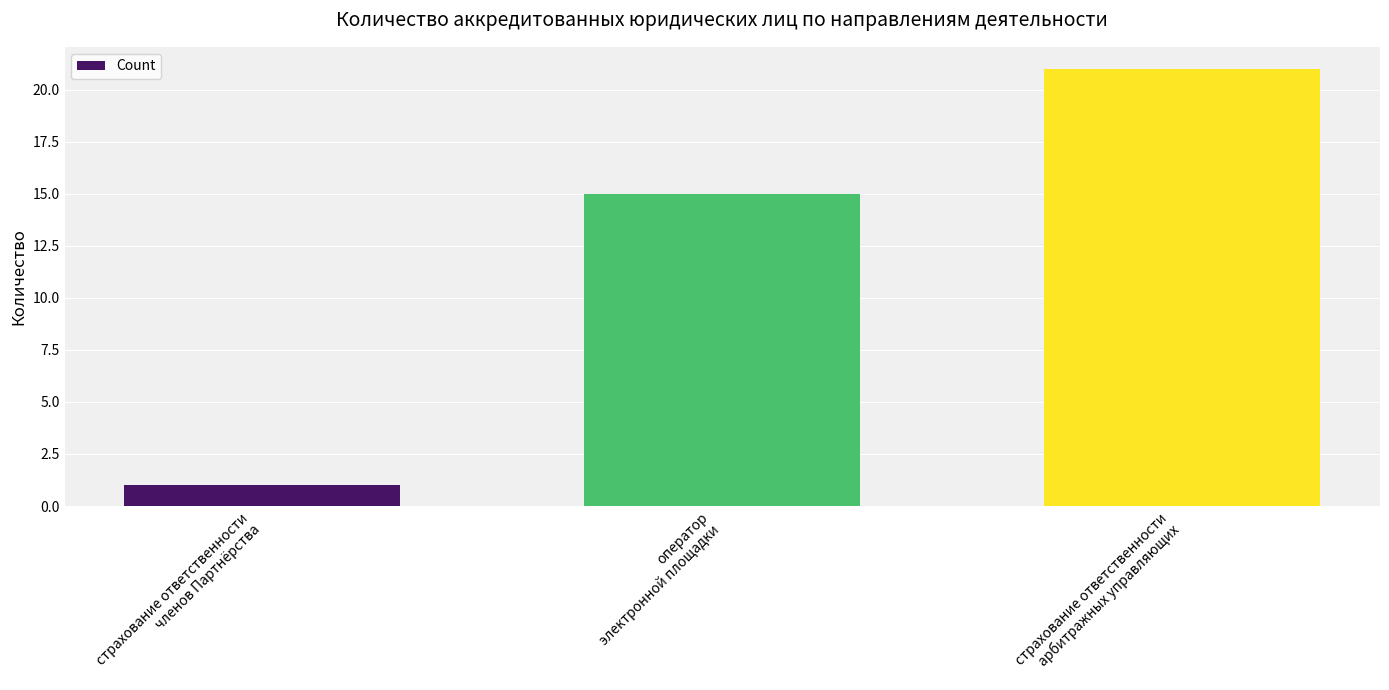

What is the sum of the values at оператор
электронной площадки and страхование ответственности
арбитражных управляющих?

36